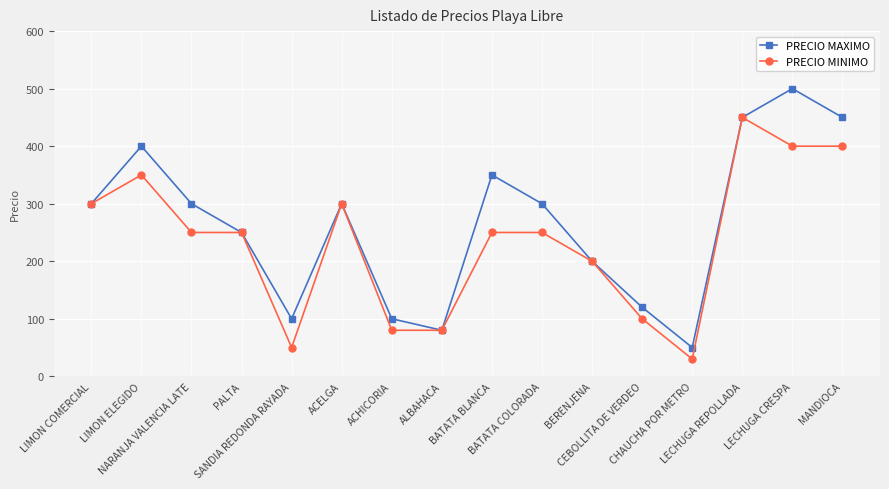

What is the label of the 11th point from the right?

ACELGA